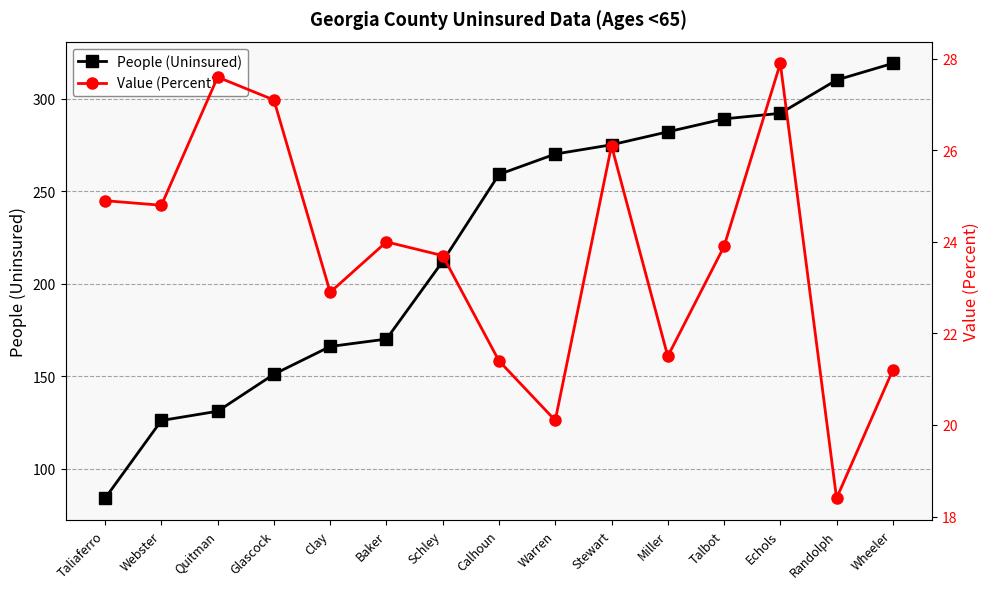

The value of Value (Percent) at Wheeler is 21.2. True or false?

True